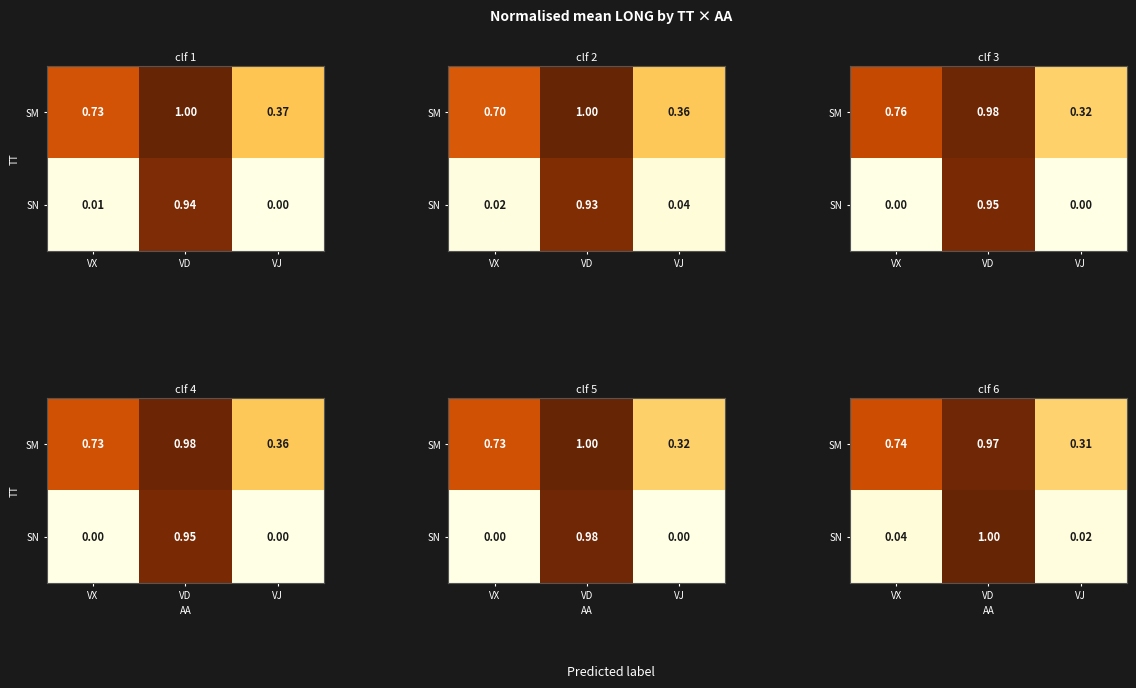

Rank the series at VX from highest to lowest value.

SM, SN